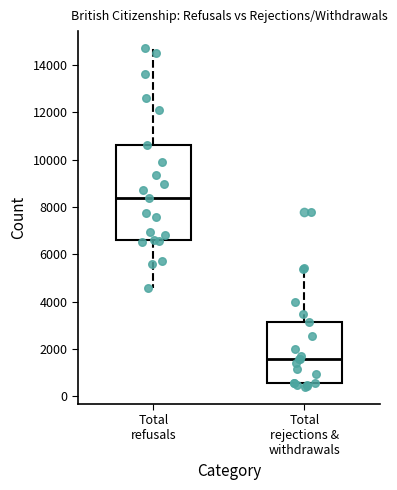

Comparing the boxes themselves (not the whiskers), which one is the tallest?

Total refusals